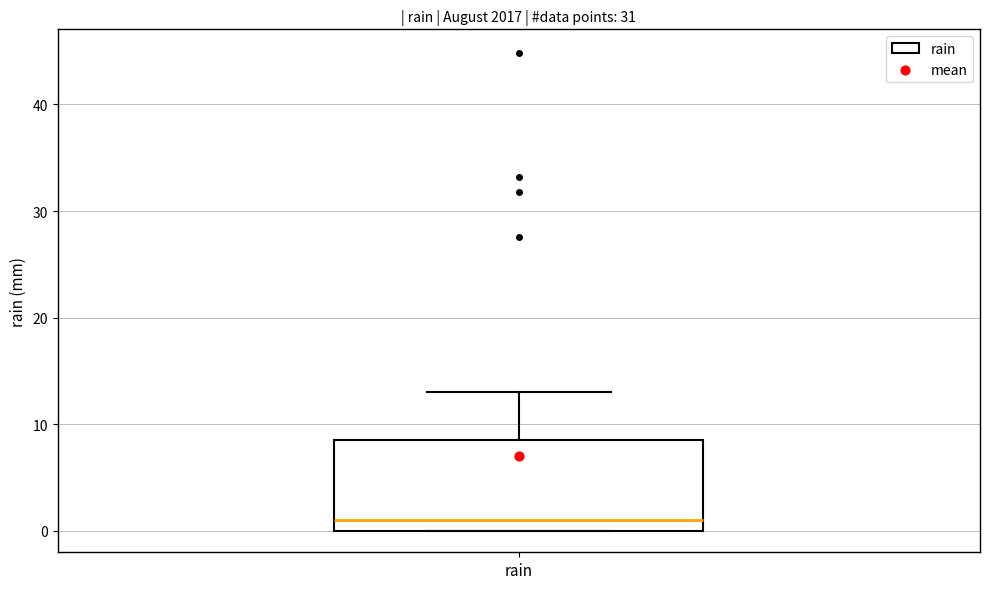

Transcribe this box plot: give where the median line is, the range the box spans, and where the two whiskers end, as read against the y-axis. The values are not printed on the chart, so give them approximately, as read against the axis.

median 1, box 0 to 9, whiskers 0 to 13